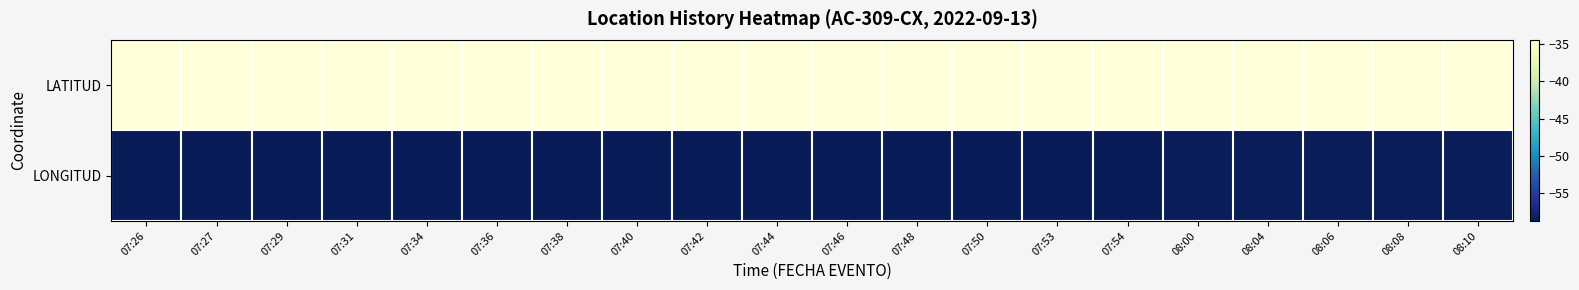

Reading left to right, list all the values displayed in this chart.

LATITUD: 07:26=-34.5	07:27=-34.5	07:29=-34.5	07:31=-34.5	07:34=-34.5	07:36=-34.5	07:38=-34.5	07:40=-34.5	07:42=-34.5	07:44=-34.5	07:46=-34.5	07:48=-34.5	07:50=-34.5	07:53=-34.5	07:54=-34.5	08:00=-34.5	08:04=-34.5	08:06=-34.5	08:08=-34.5	08:10=-34.5
LONGITUD: 07:26=-58.7	07:27=-58.7	07:29=-58.7	07:31=-58.7	07:34=-58.7	07:36=-58.6	07:38=-58.6	07:40=-58.6	07:42=-58.6	07:44=-58.6	07:46=-58.6	07:48=-58.6	07:50=-58.6	07:53=-58.6	07:54=-58.6	08:00=-58.5	08:04=-58.5	08:06=-58.5	08:08=-58.5	08:10=-58.5